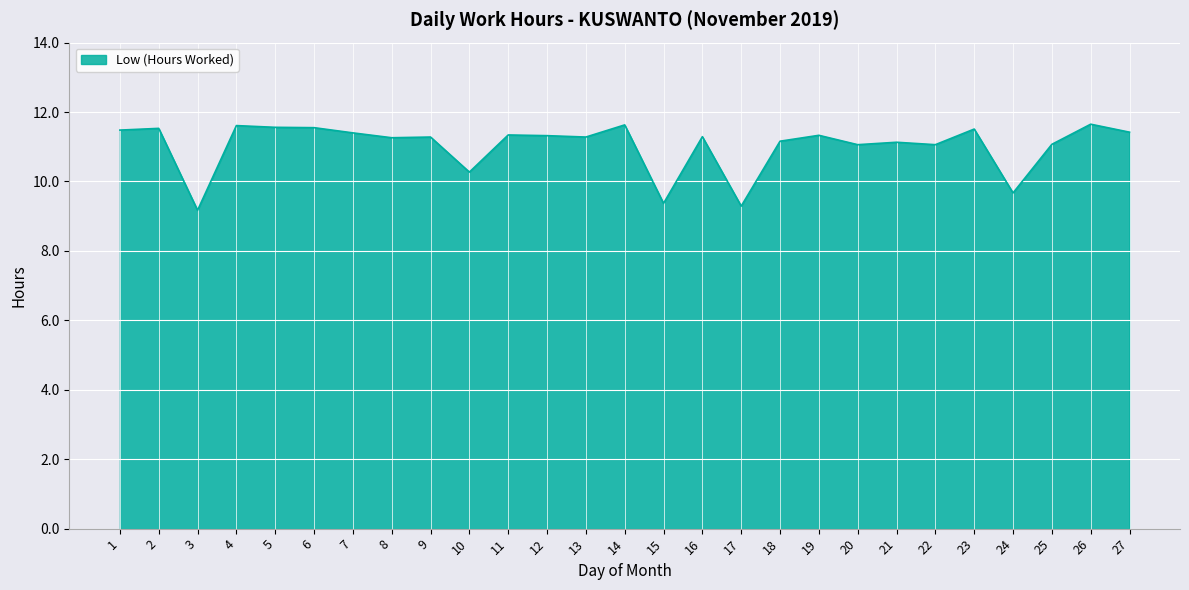

Does the chart have visible grid lines?

Yes